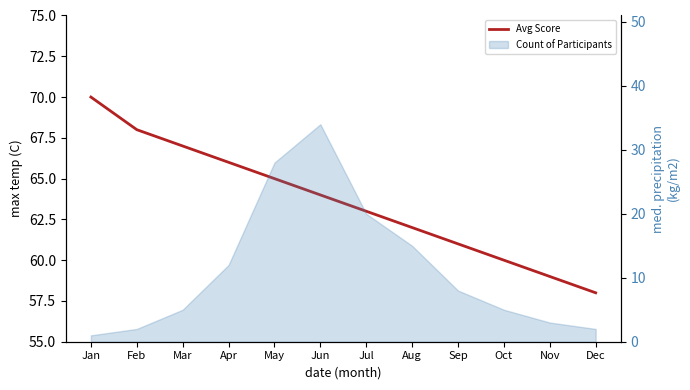

Reading right to left, transcribe all the data shown in this chart.

Dec=58	Nov=59	Oct=60	Sep=61	Aug=62	Jul=63	Jun=64	May=65	Apr=66	Mar=67	Feb=68	Jan=70